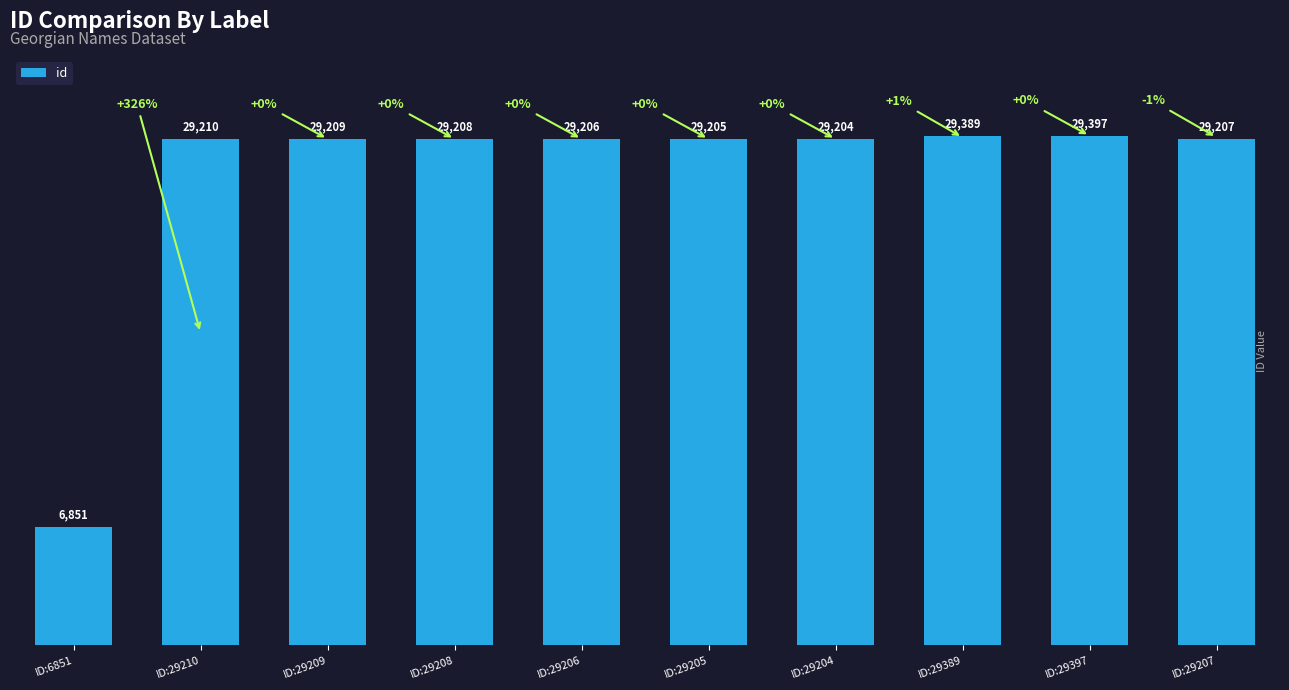

What is the ratio of the value at ID:29389 to the value at ID:29205?

1.0